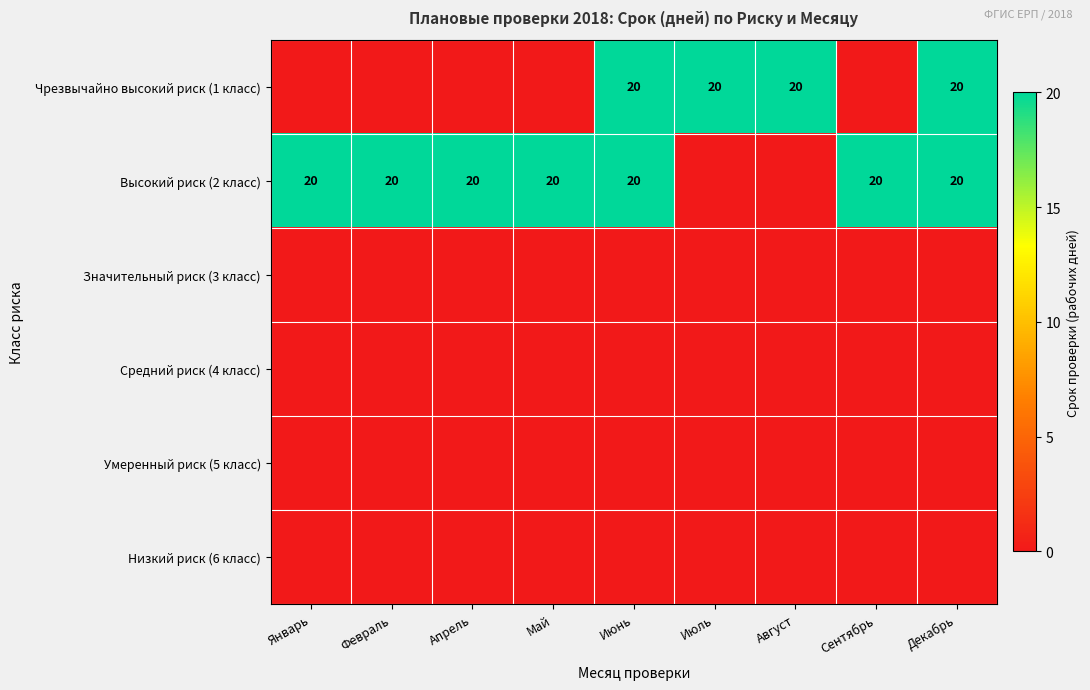

The Чрезвычайно высокий риск (1 класс) series shows 5 at Июль. True or false?

False